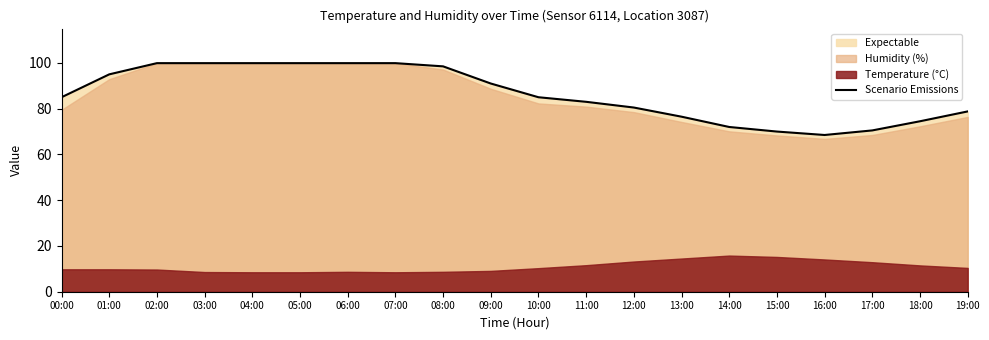

What value does the data have at 17:00?

70.5